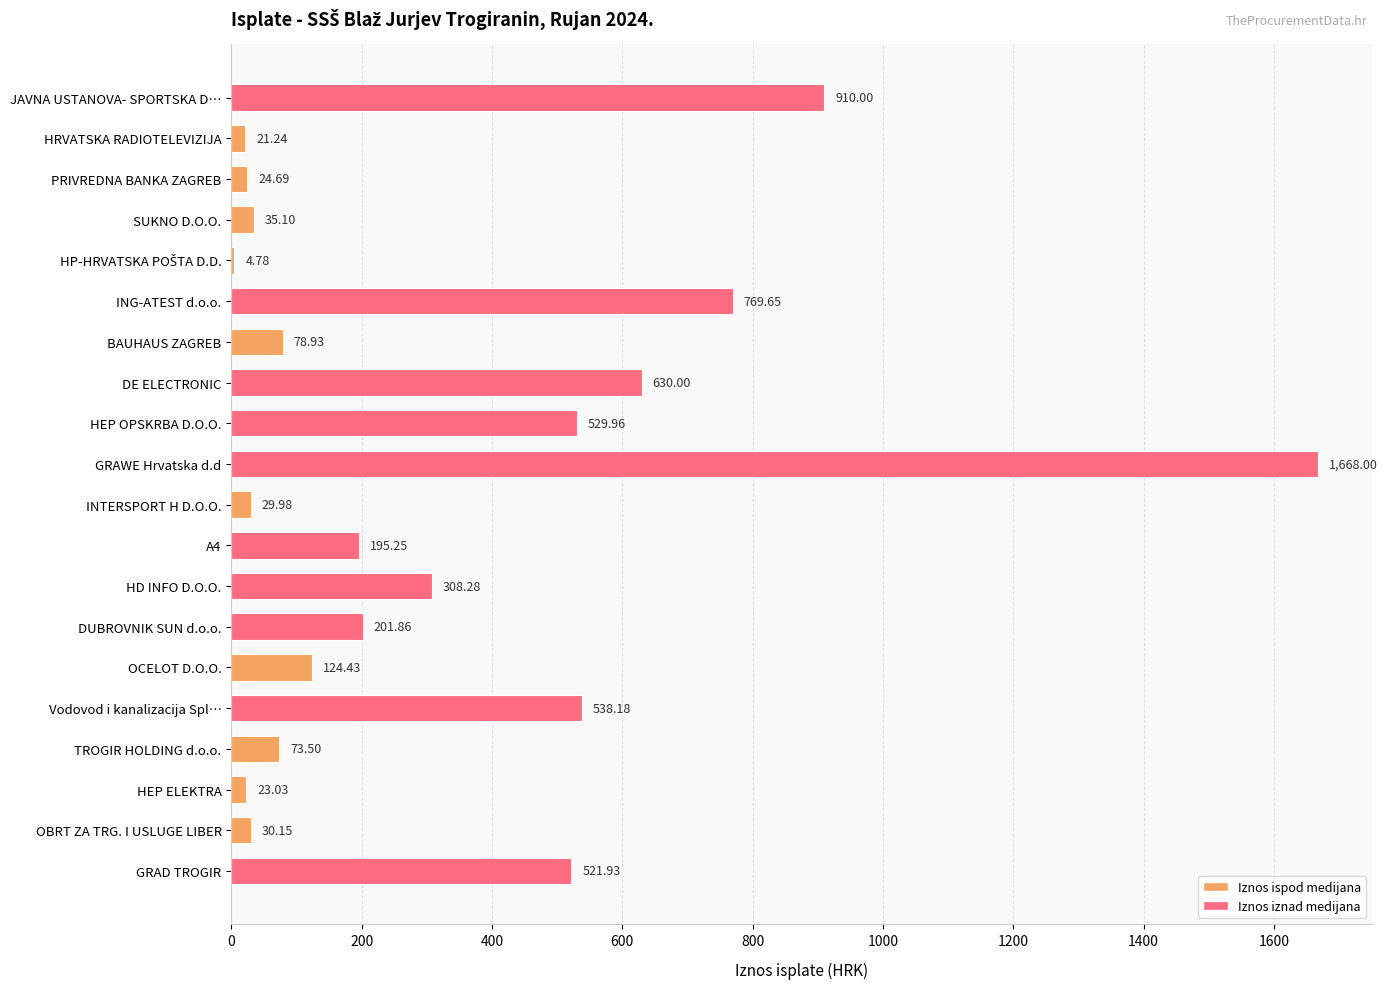

What is the sum of all values?

6718.9